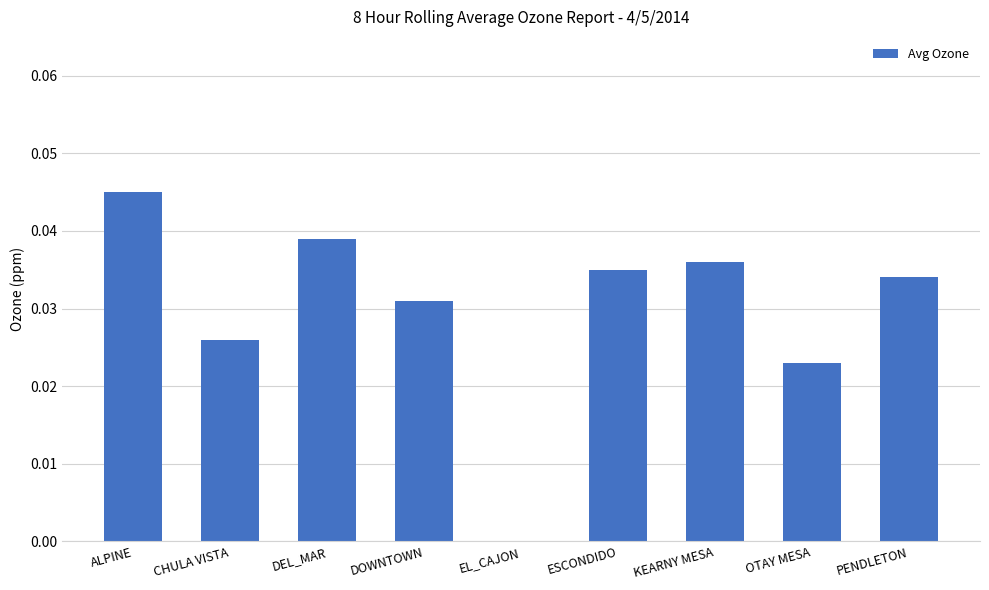

Count the values in the range 0 to 1.

9